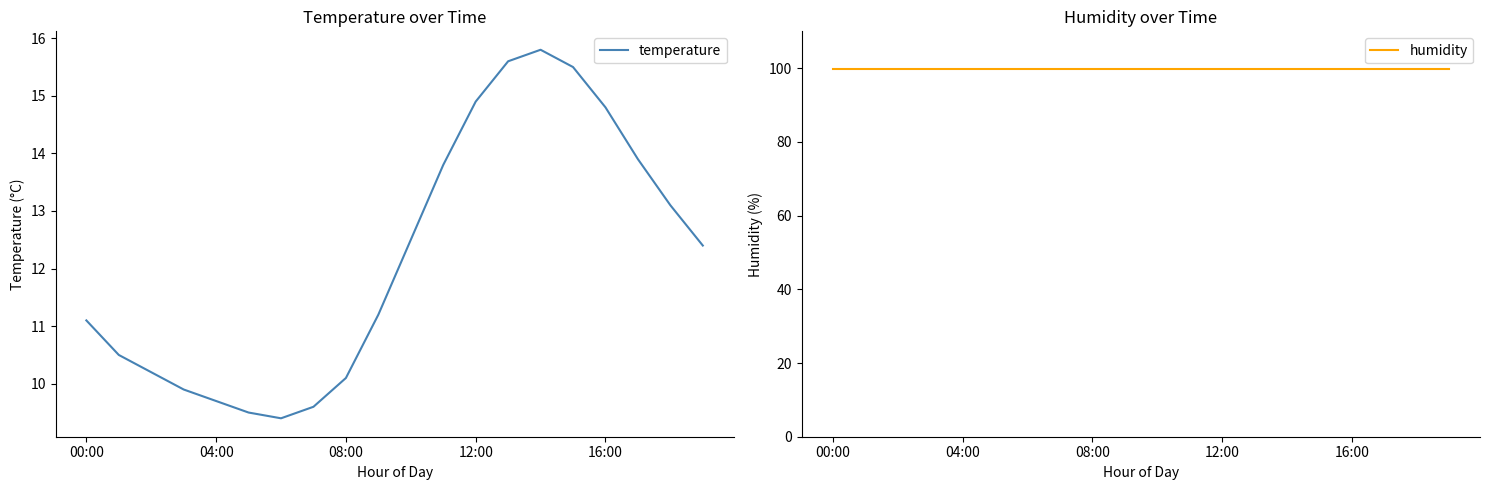

What is the average value of the temperature series?

12.2